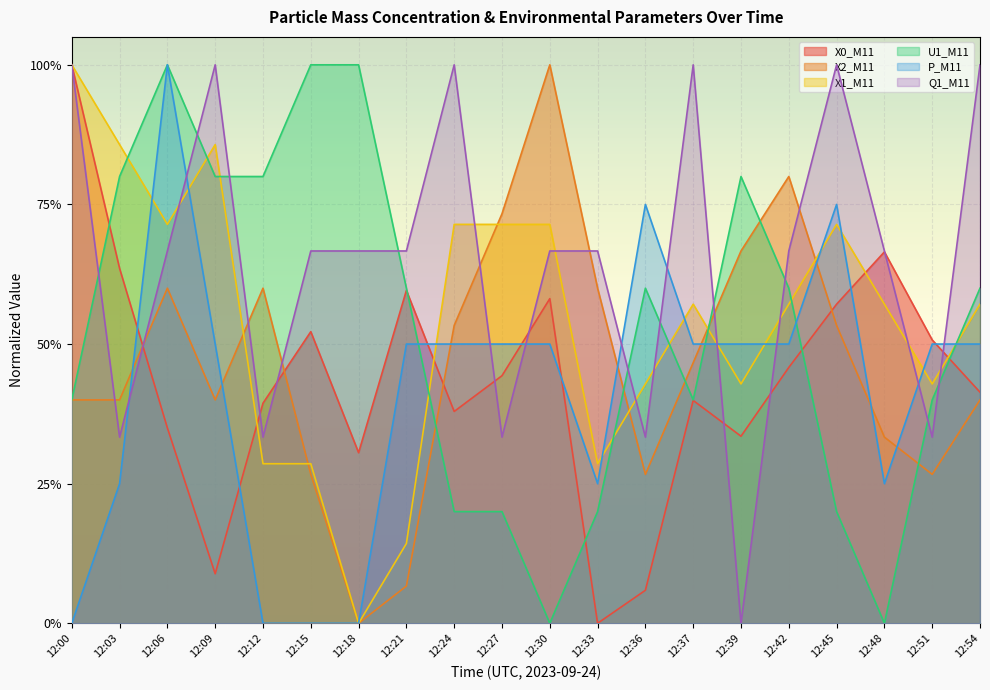

Which series ends up on top after the final intersection of X1_M11 and Q1_M11?

Q1_M11